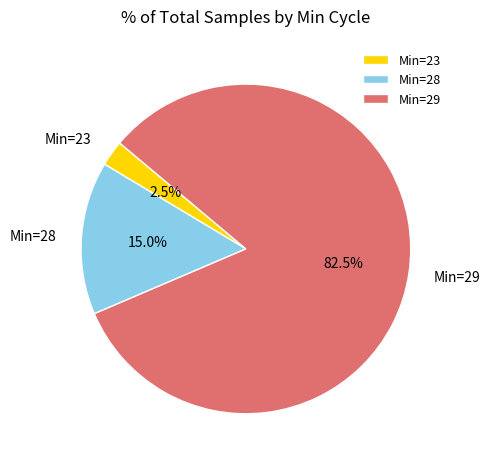

Is the sum of Min=28 and Min=29 greater than half?

Yes